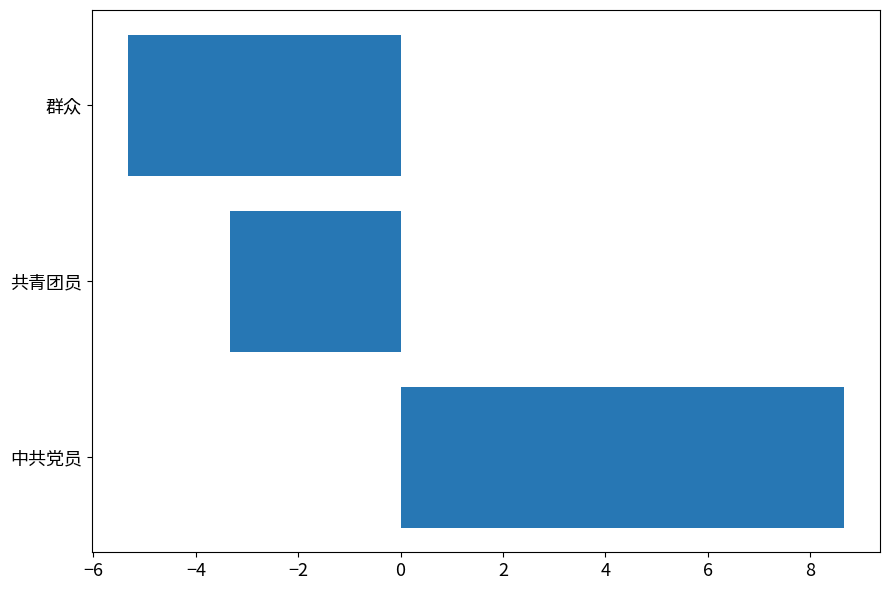

Which category has the lowest value across all series?

群众